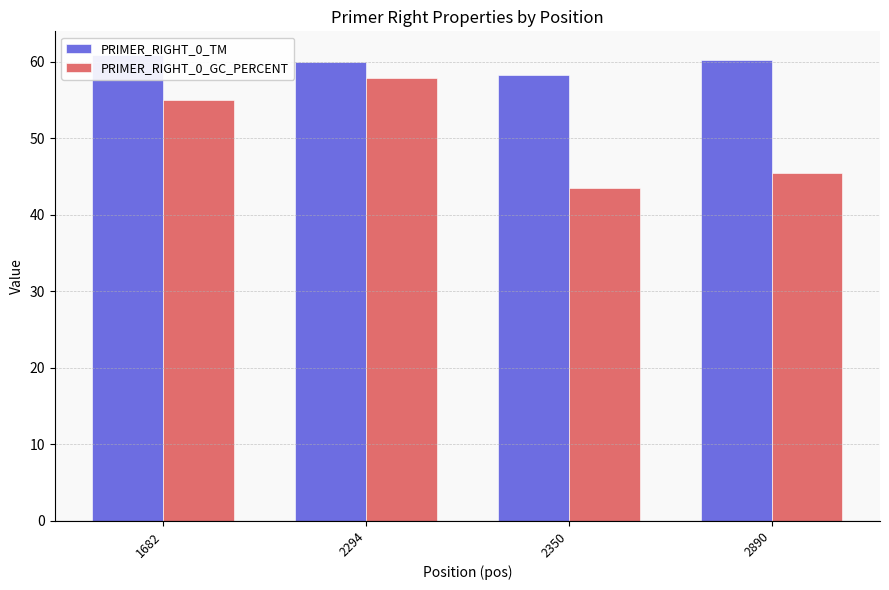

How many data points in PRIMER_RIGHT_0_TM are less than 60?

2